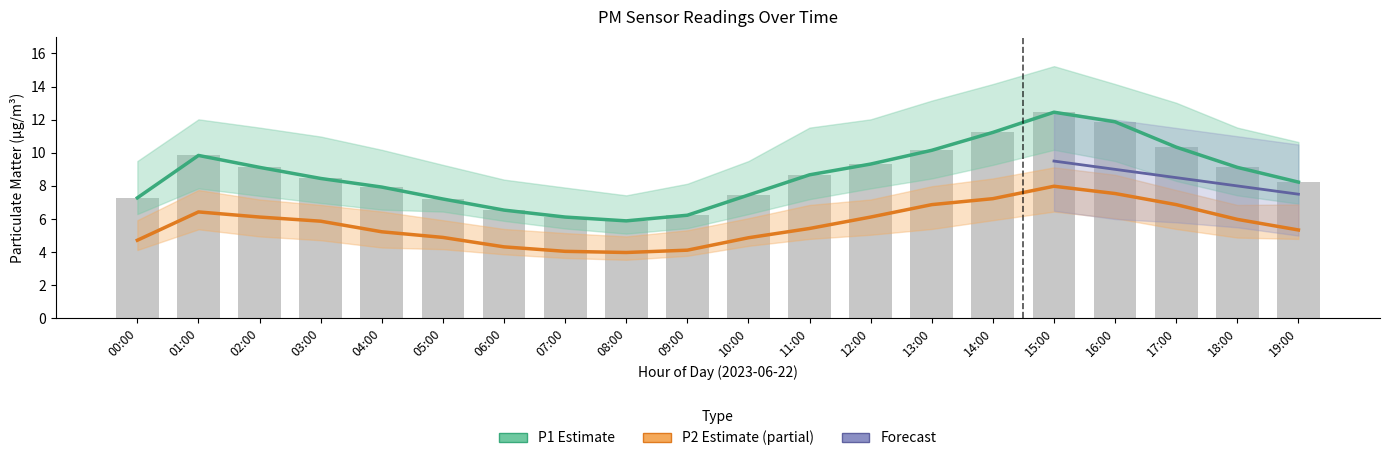

Rank the series at 06:00 from highest to lowest value.

P1 (PM10) Estimate, P2 (PM2.5) Estimate